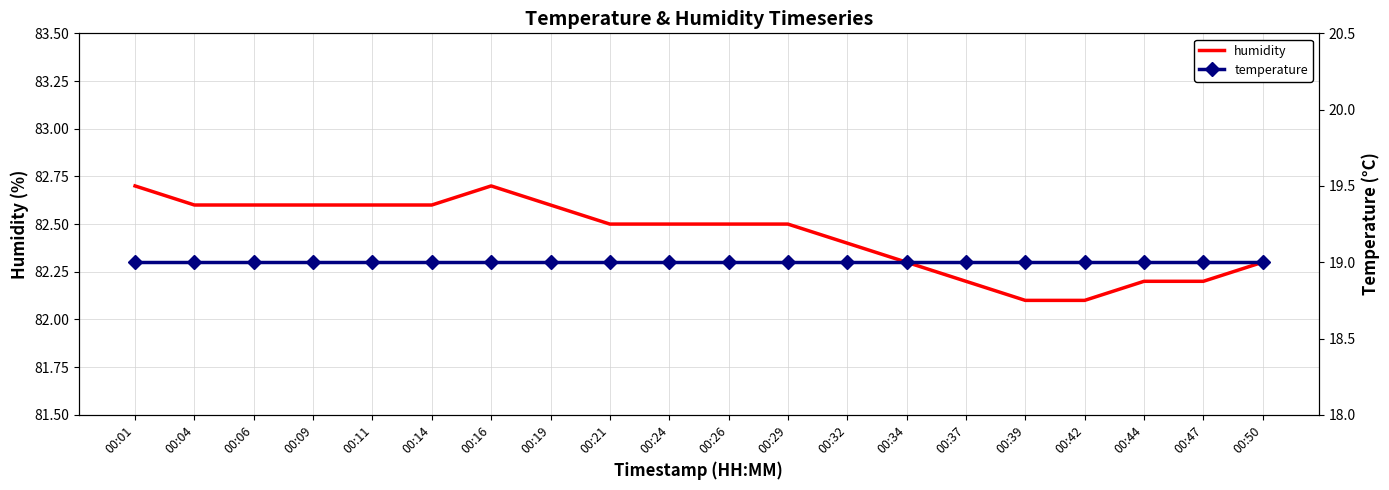

True or false: humidity and temperature cross at least once.

False